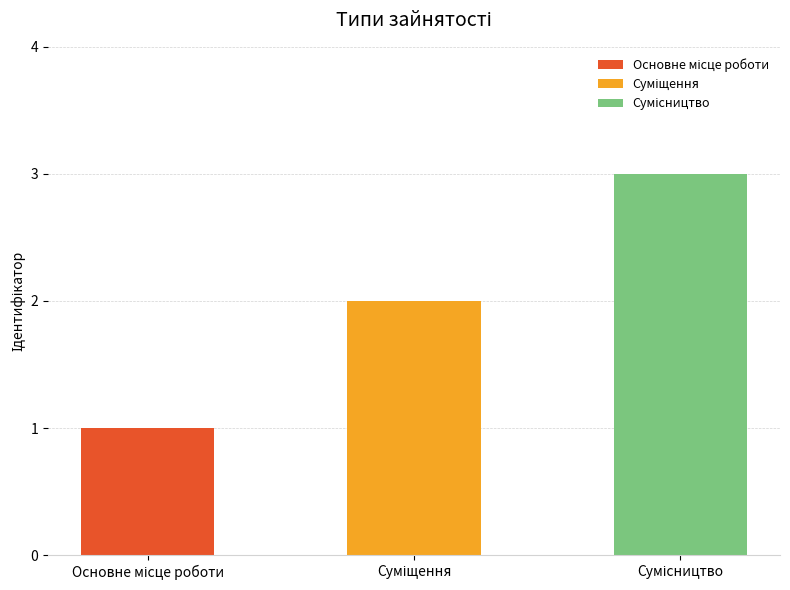

What is the label of the 3rd bar from the right?

Основне місце роботи